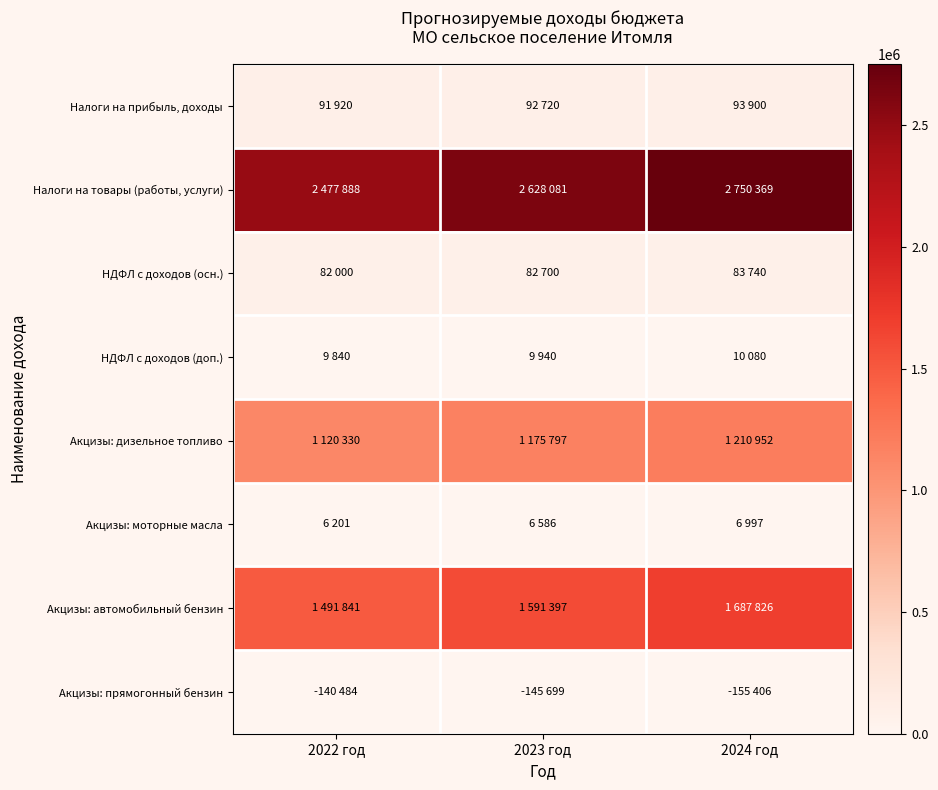

Which category has the lowest value across all series?

2022 год